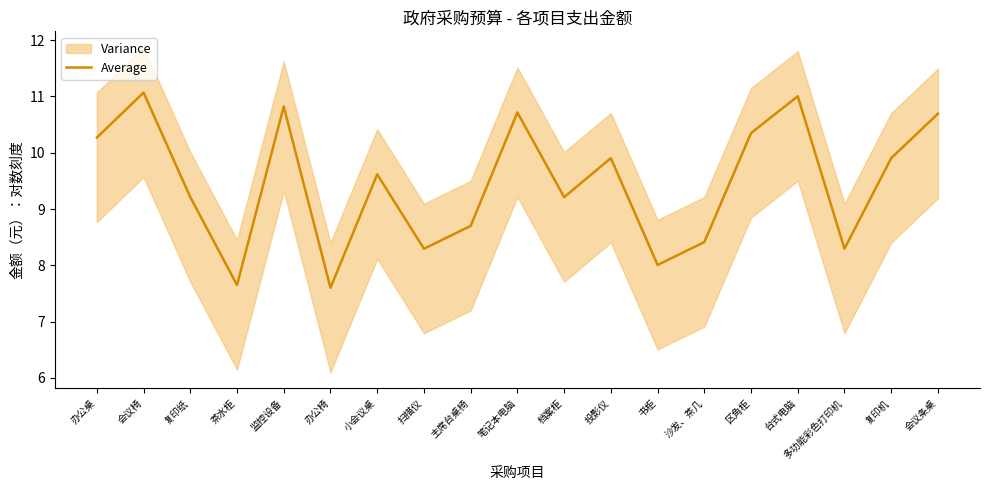

What is the value of the 3rd point from the left?

9.2